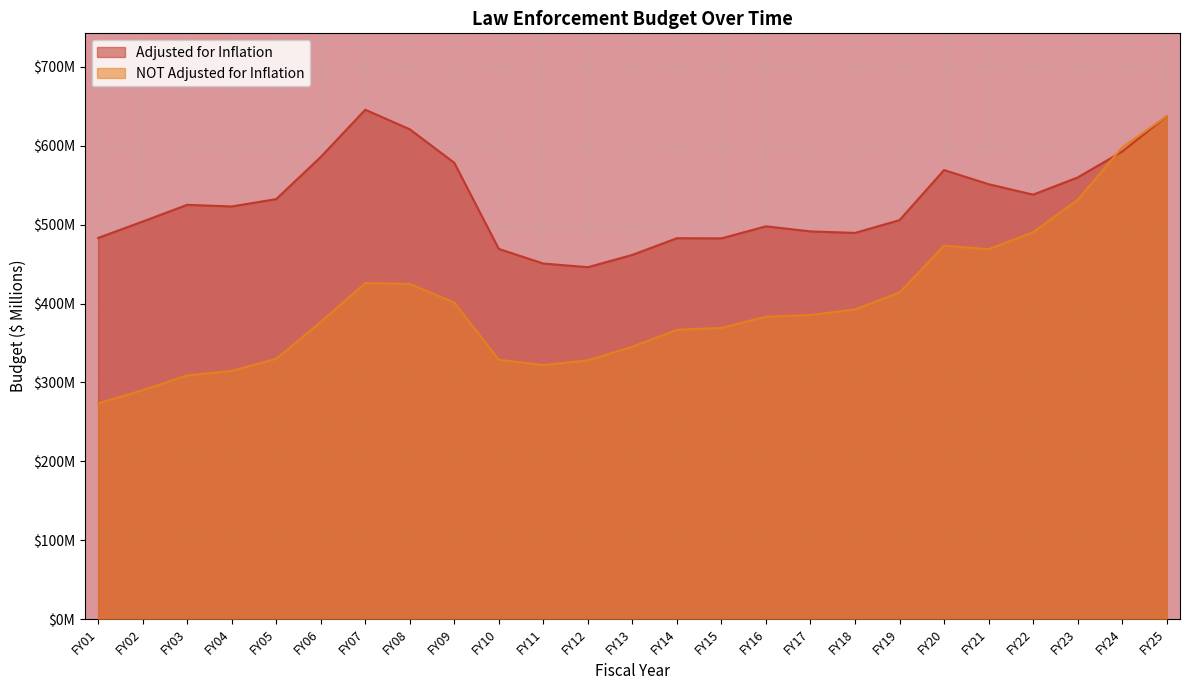

What is the value of the Adjusted for Inflation point at the 7th from the left?

645.6